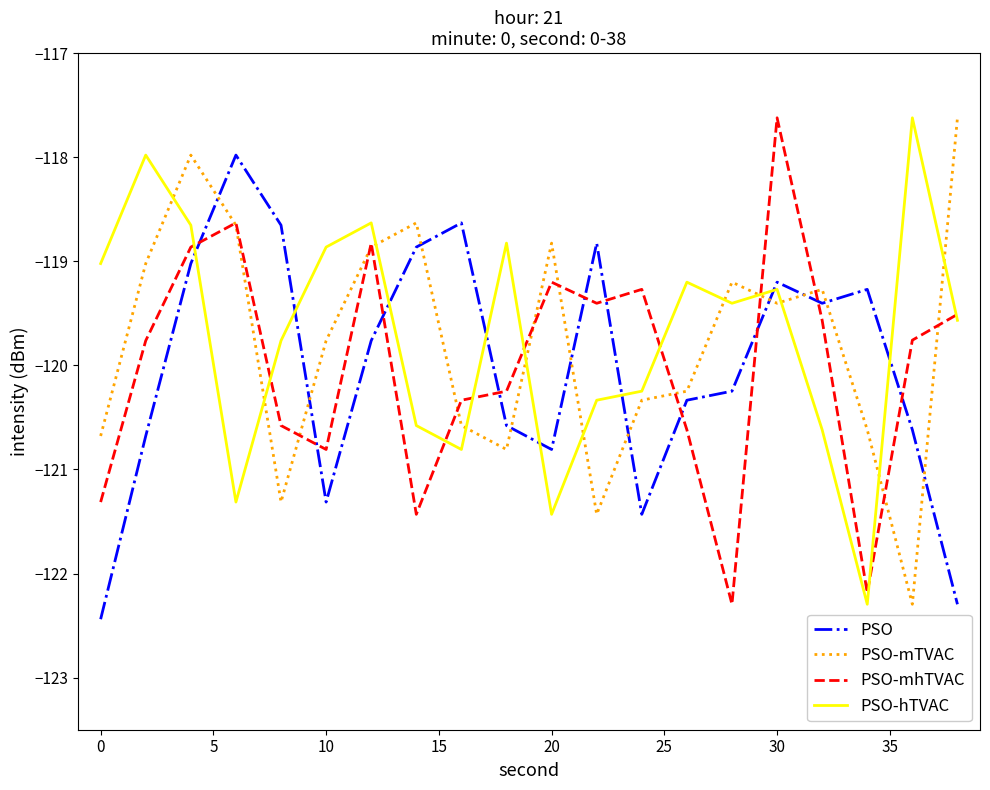

What is the greatest value displayed?

-117.6